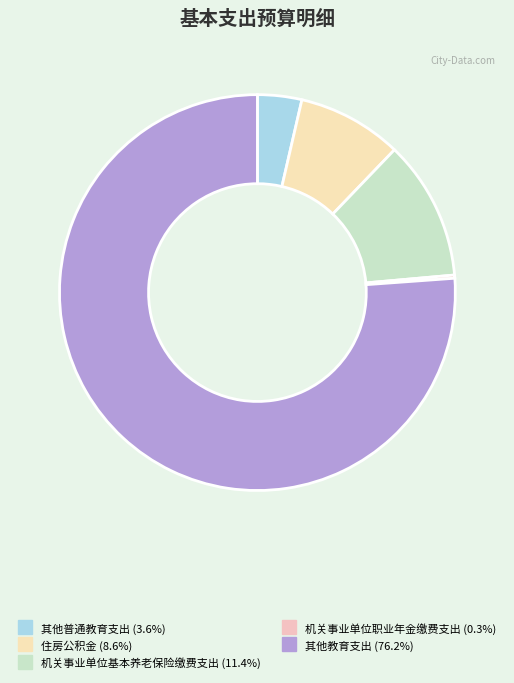

Do 住房公积金 and 机关事业单位基本养老保险缴费支出 together represent more than half of the pie?

No